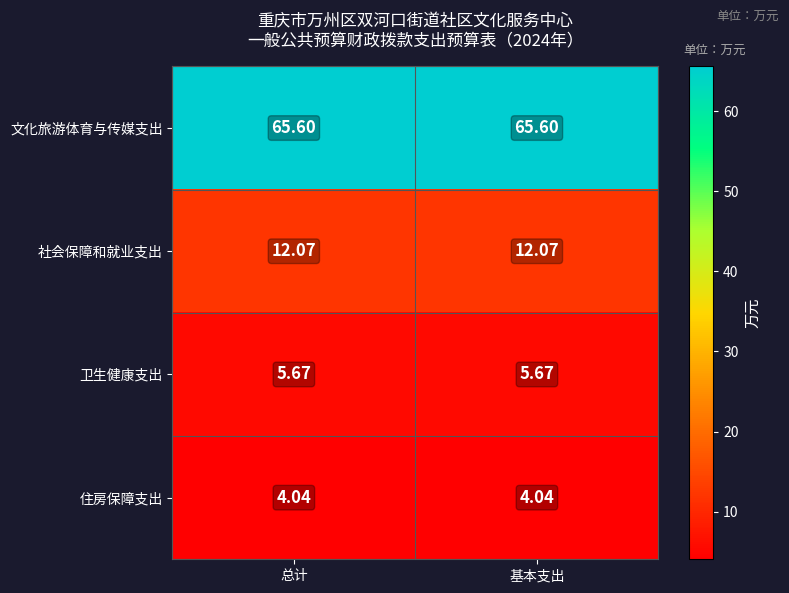

How many data points does each series have?

2